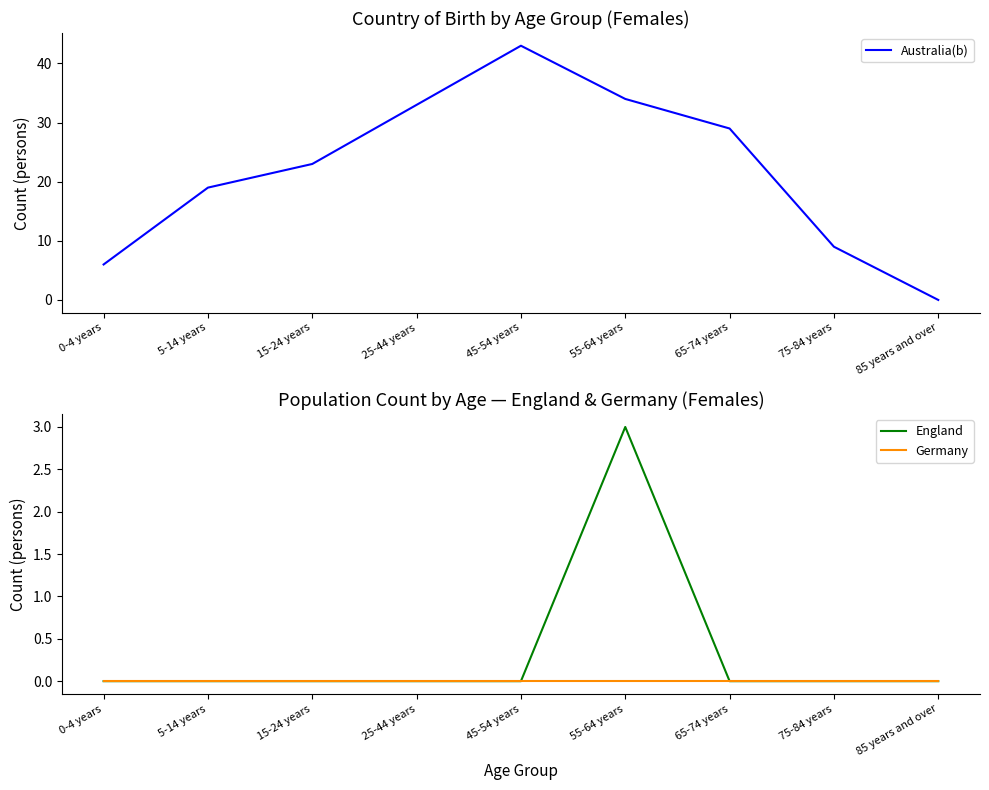

Reading left to right, what are all the values shown in this chart?

Australia(b): 6	19	23	33	43	34	29	9	0
England: 0	0	0	0	0	3	0	0	0
Germany: 0	0	0	0	0	0	0	0	0